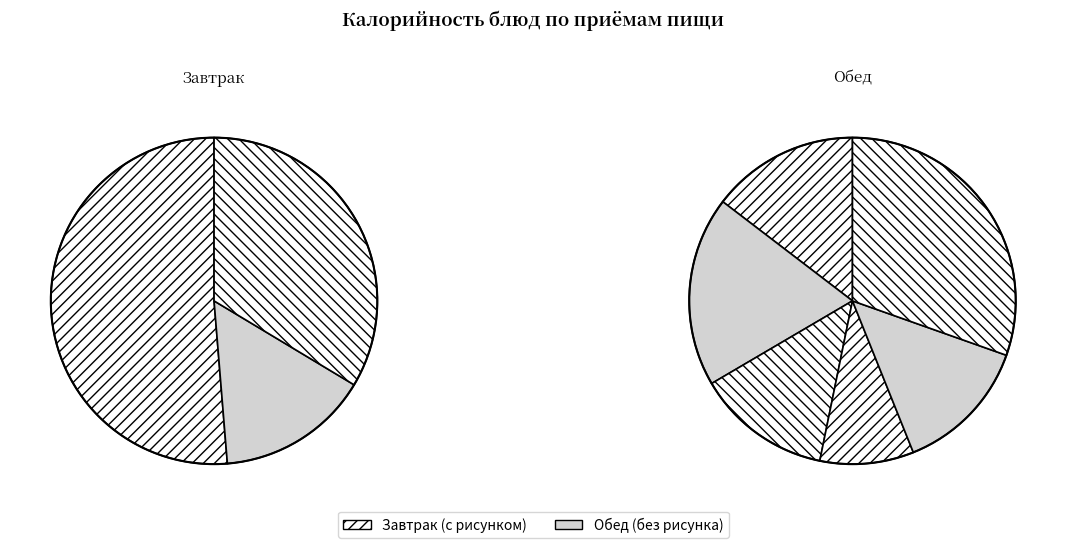

To the nearest percent, what portion does Каша манная молочная represent?

13%